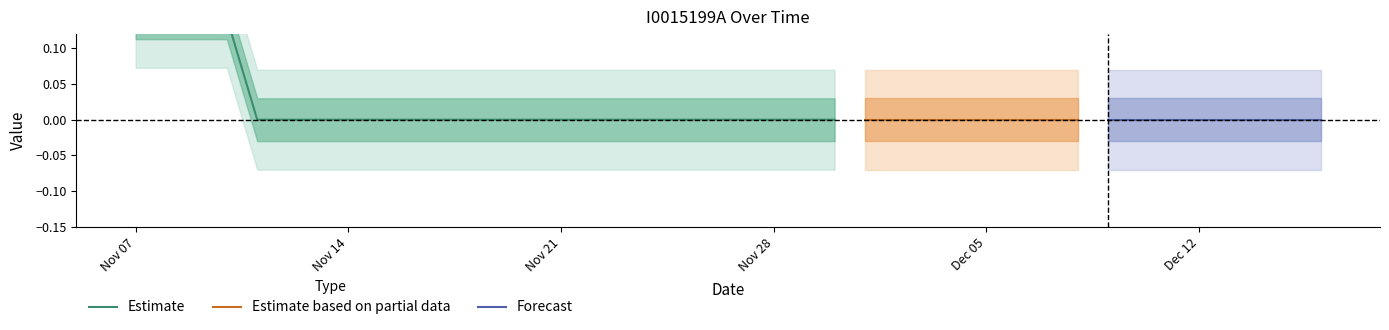

How many data points does each series have?

40